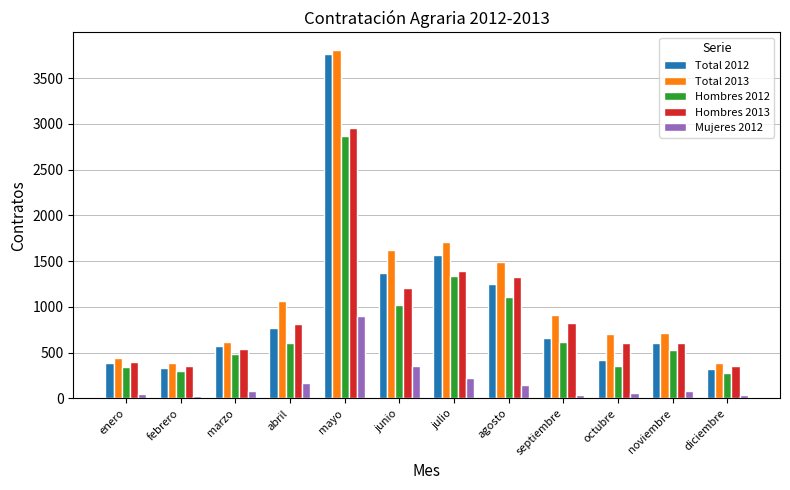

What is the difference between the second highest and second lowest values in the Hombres 2013 series?

1029